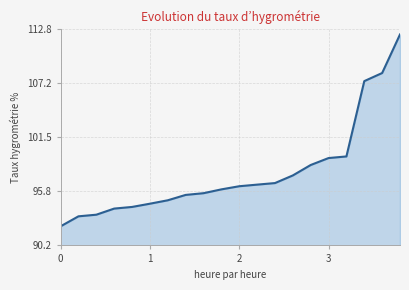

What is the difference between the maximum and minimum values?

20.1